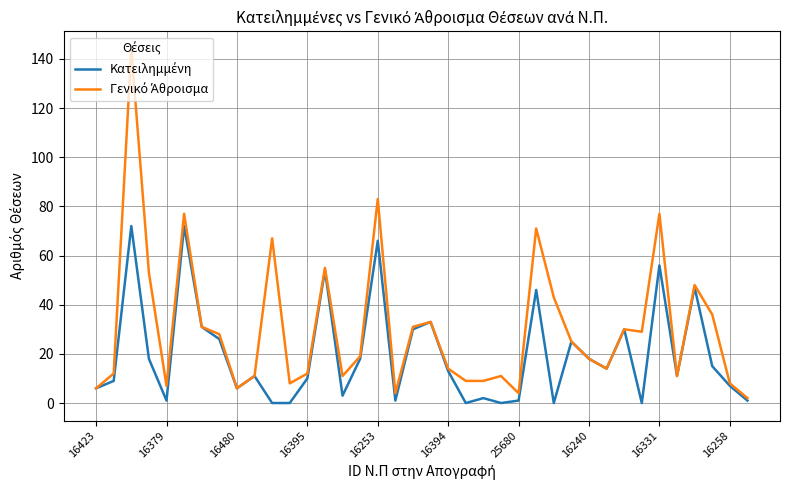

At how many categories does at least one series exceed 90?

1